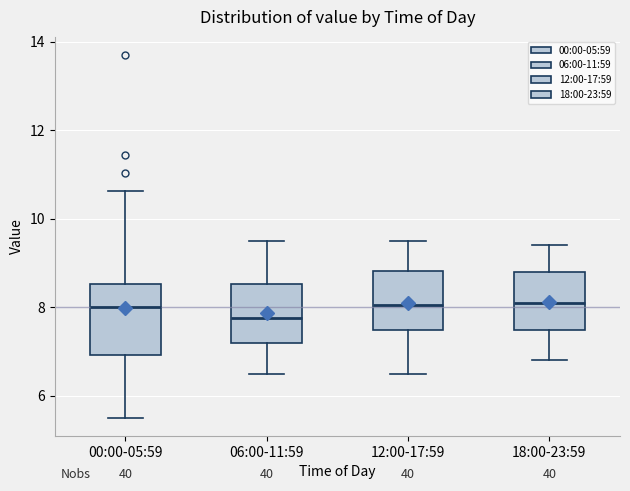

Comparing the boxes themselves (not the whiskers), which one is the tallest?

00:00-05:59